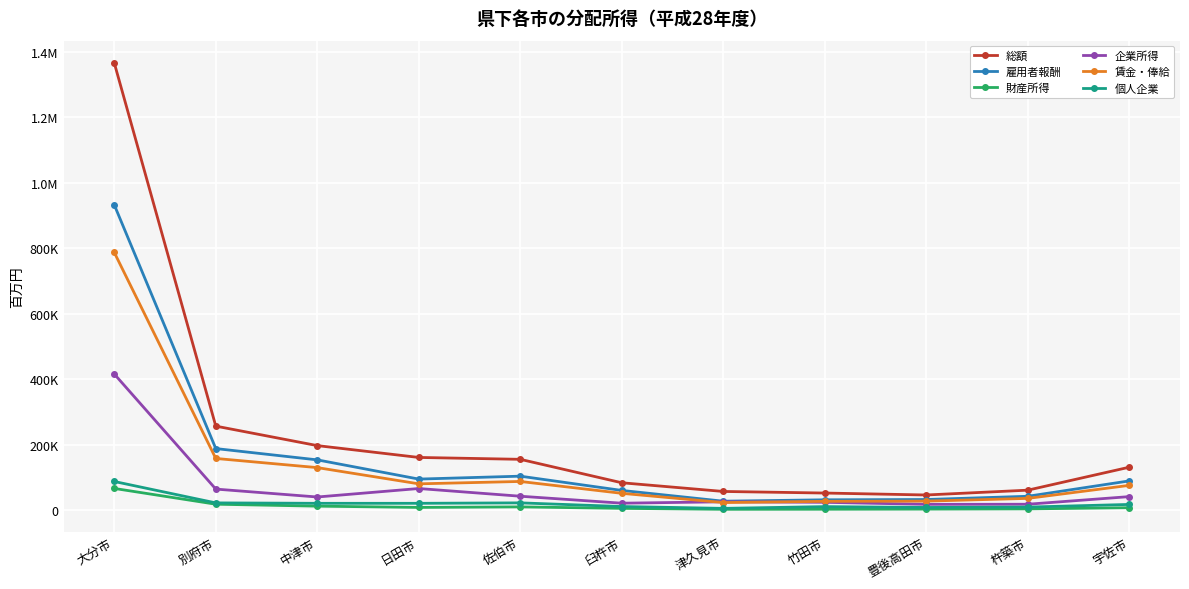

Between 杵築市 and 大分市, which is larger?

大分市